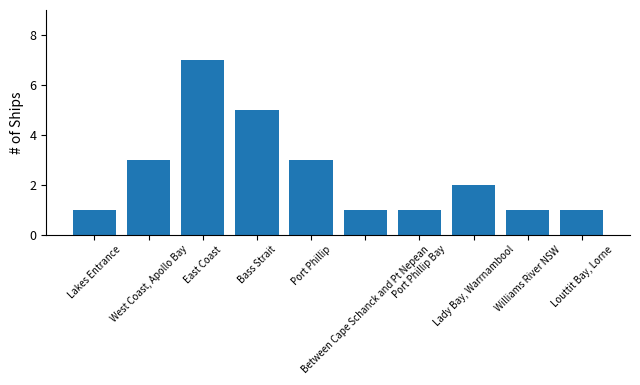

What is the difference between the maximum and minimum values?

6